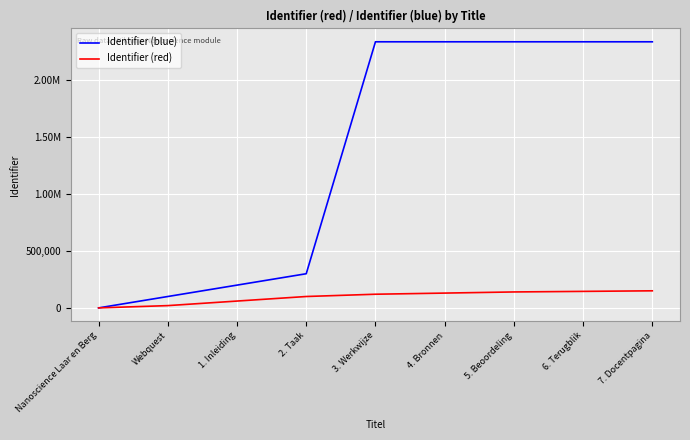

Does the chart display data point markers on the line(s)?

No